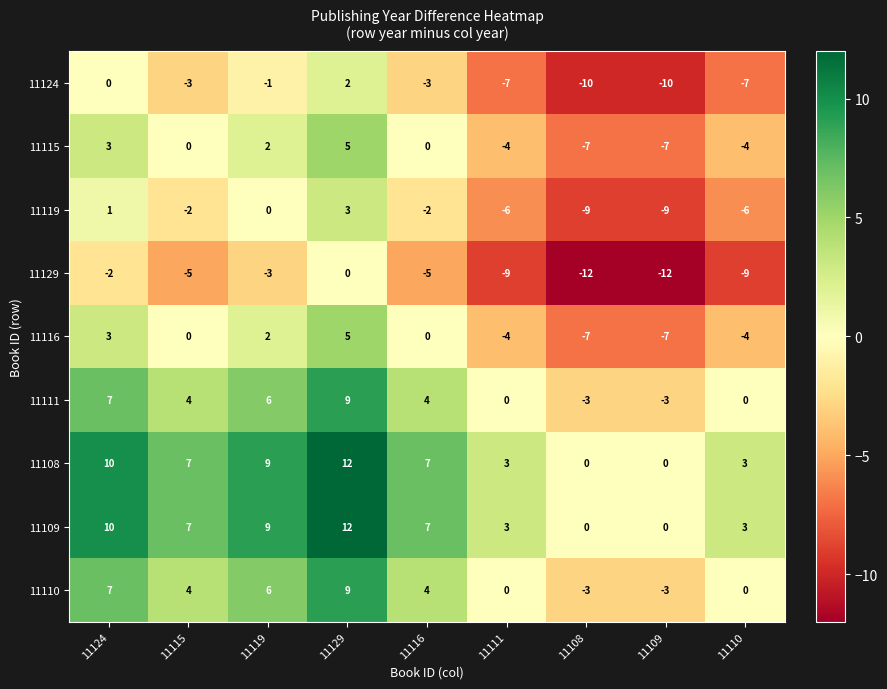

The 11115 series shows -10 at 11109. True or false?

False